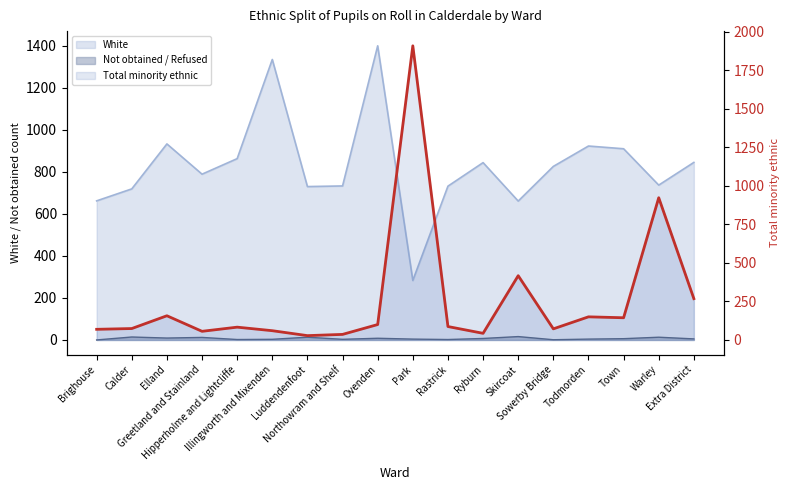

Approximately how many times larger is the value at Skircoat compared to Warley?

0.5